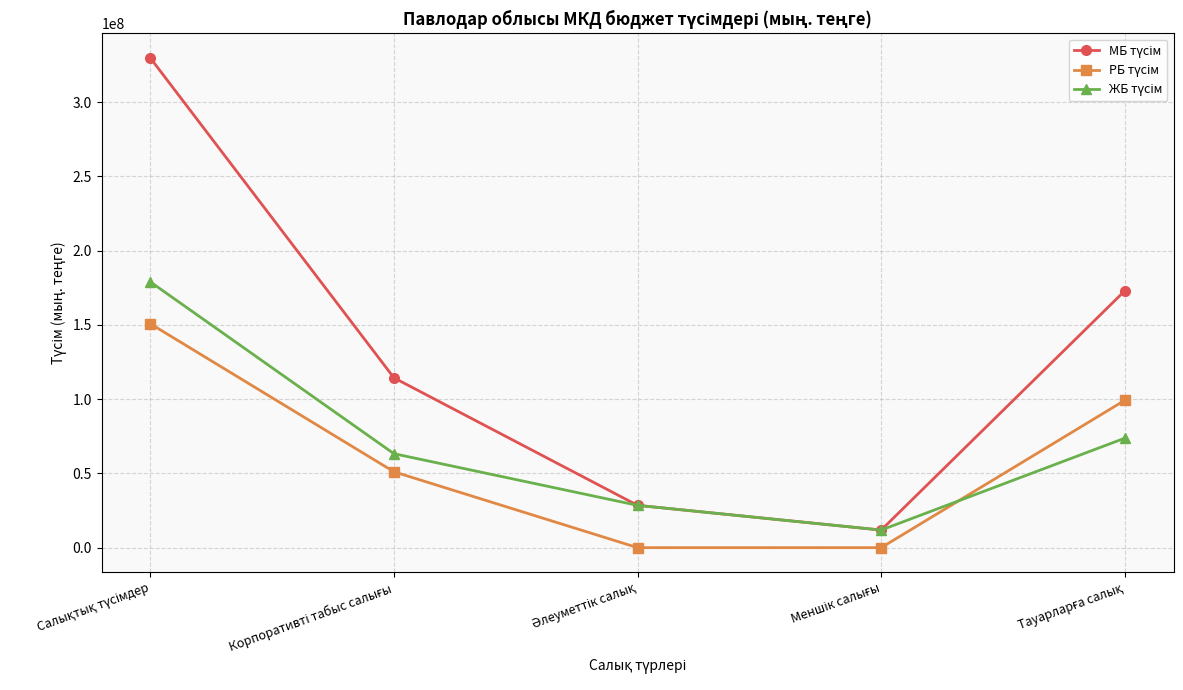

Count the number of data series in this chart.

3